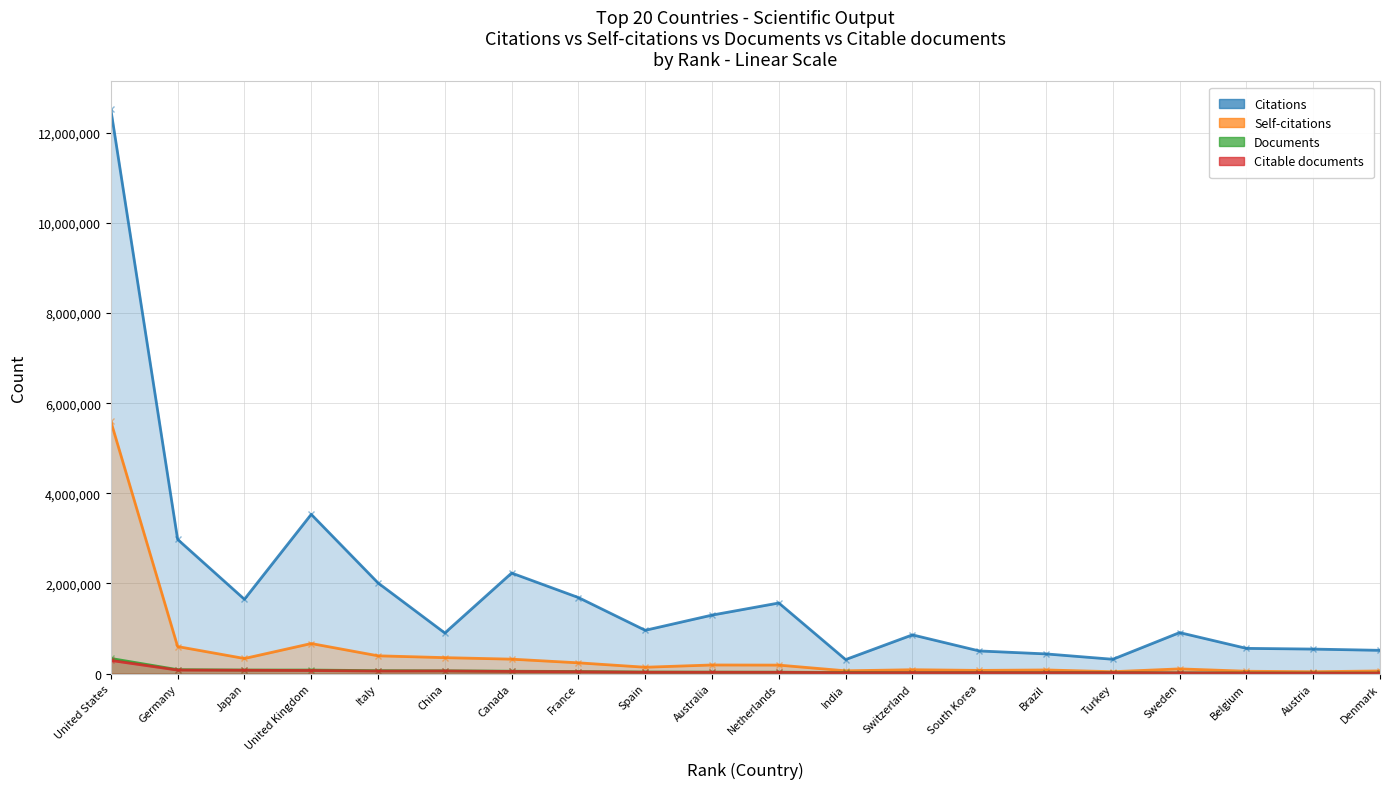

Is the value of Self-citations at United States greater than the value of Citable documents at Turkey?

Yes